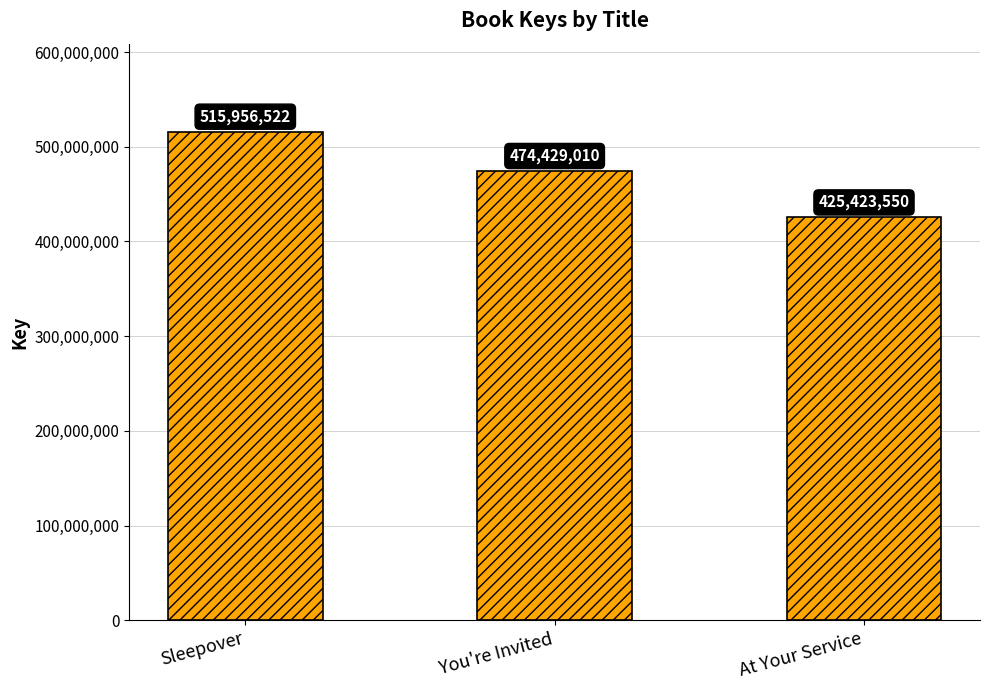

Rank the categories by value from lowest to highest.

At Your Service, You're Invited, Sleepover